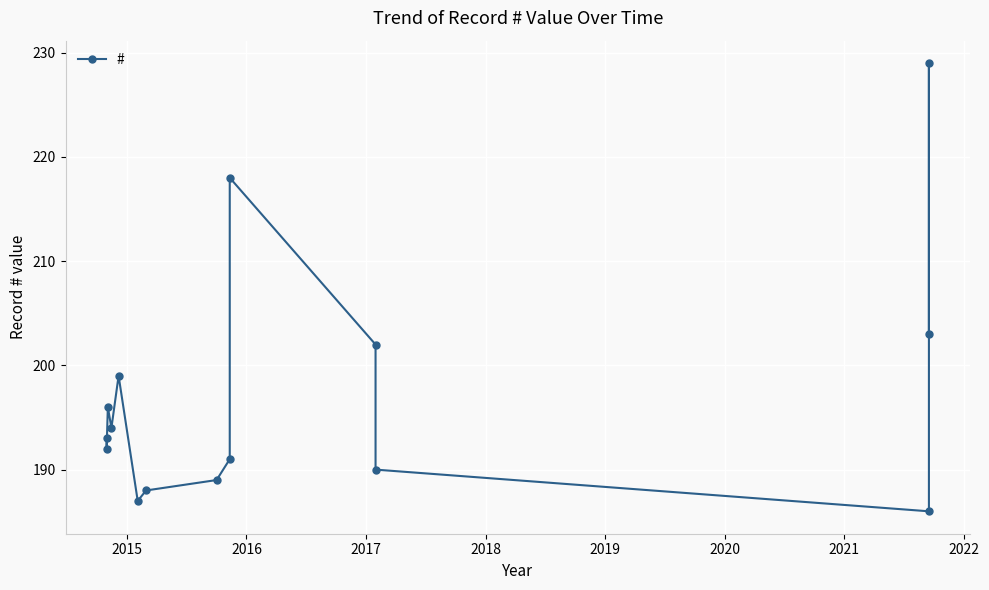

How many series are shown in this chart?

1